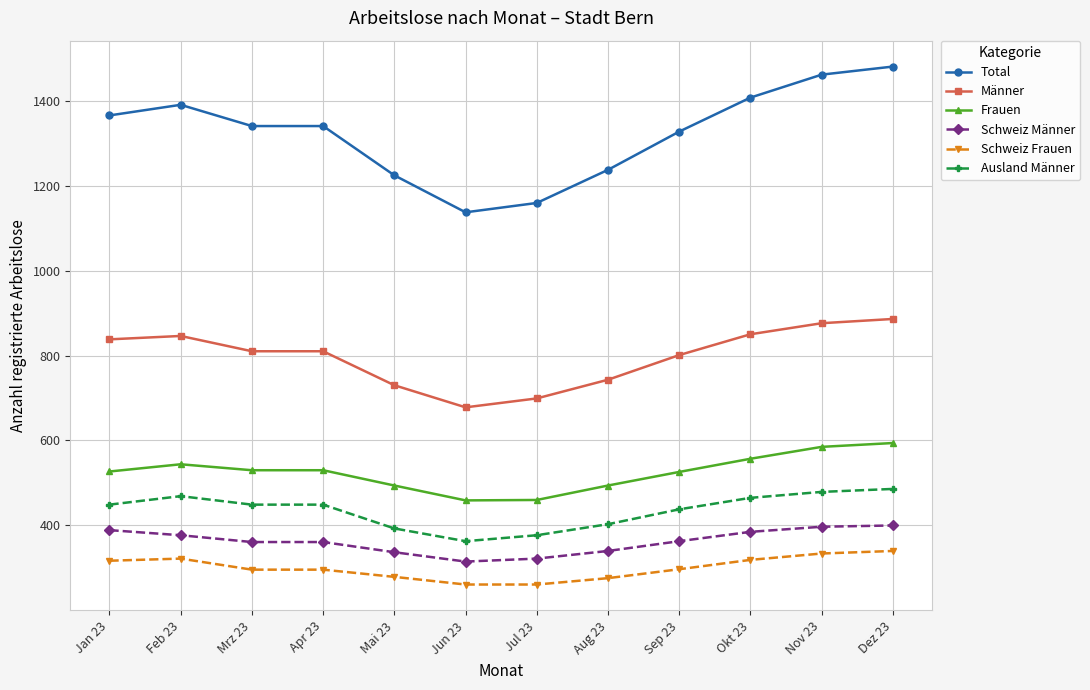

Which series changed the most between Feb 23 and Jun 23?

Total